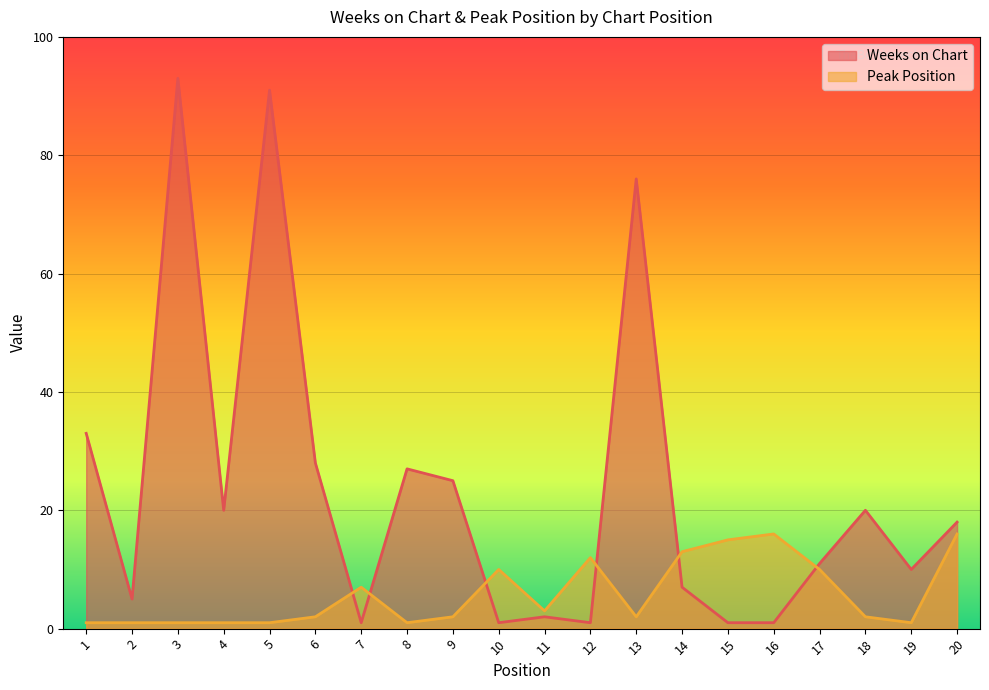

At how many categories does at least one series exceed 50?

3